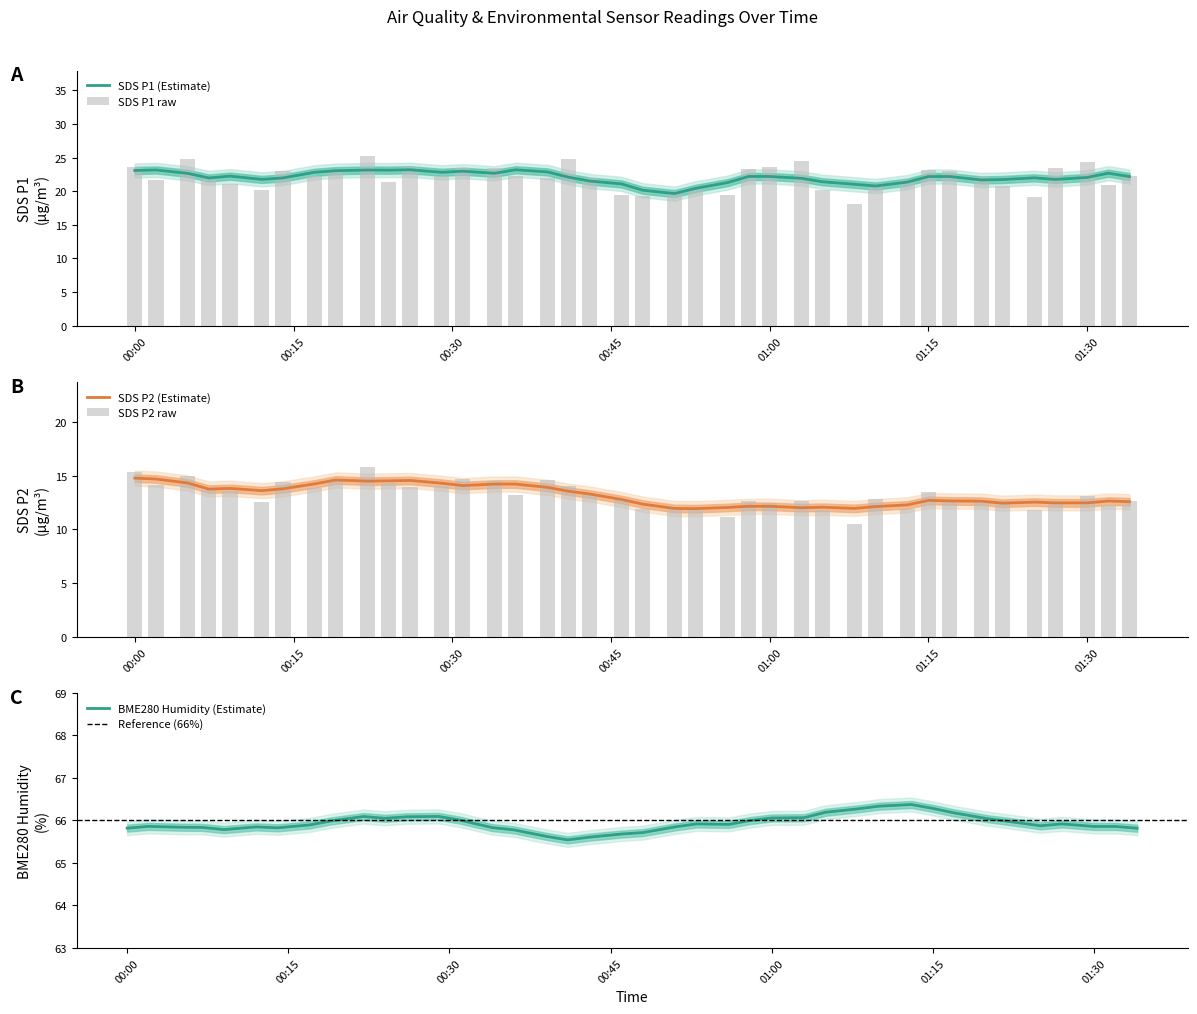

What is the difference between the maximum and minimum values in the SDS_P2 series?

5.3